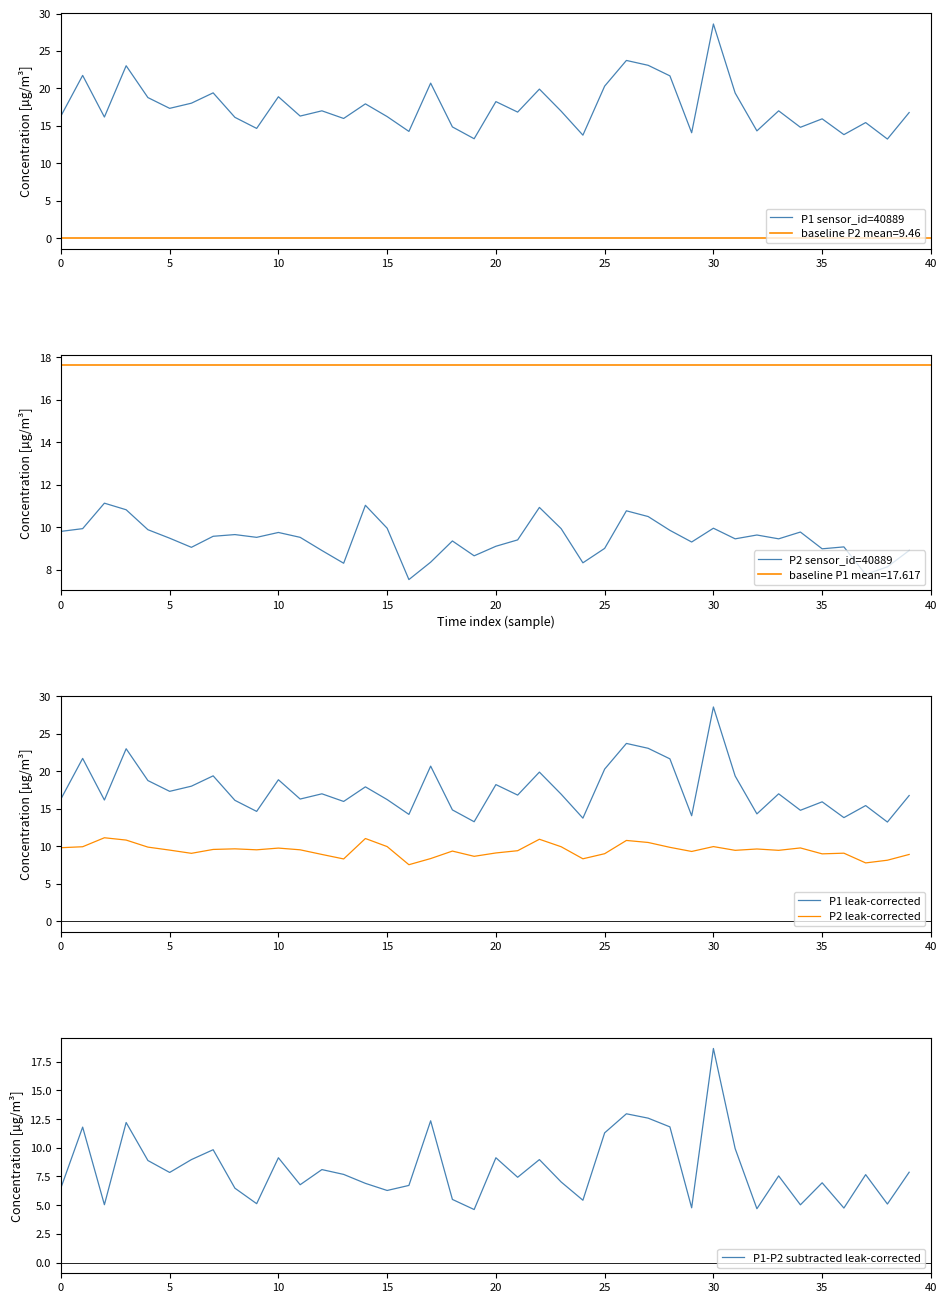

What is the lowest value of the P2 leak-corrected series?

7.5